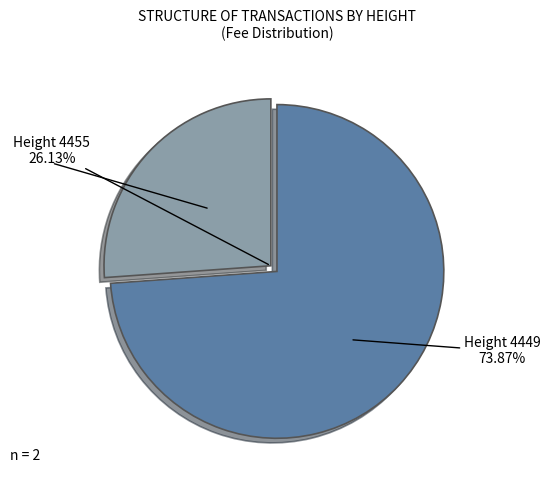

How many slices are in this pie chart?

2